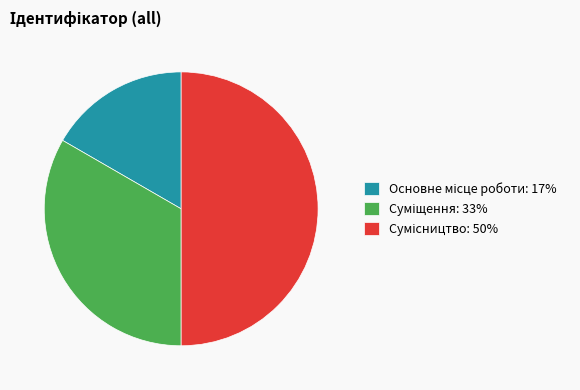

To the nearest percent, what portion does Основне місце роботи represent?

17%